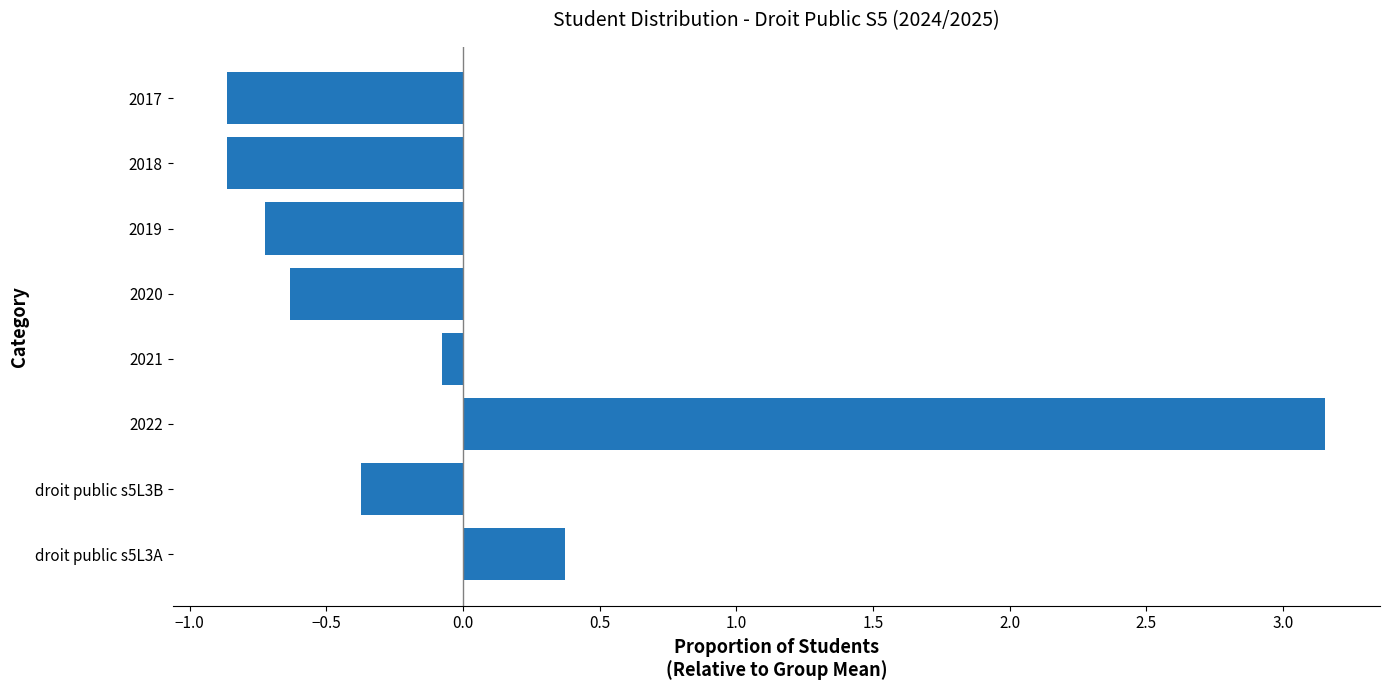

How many values are above zero?

2